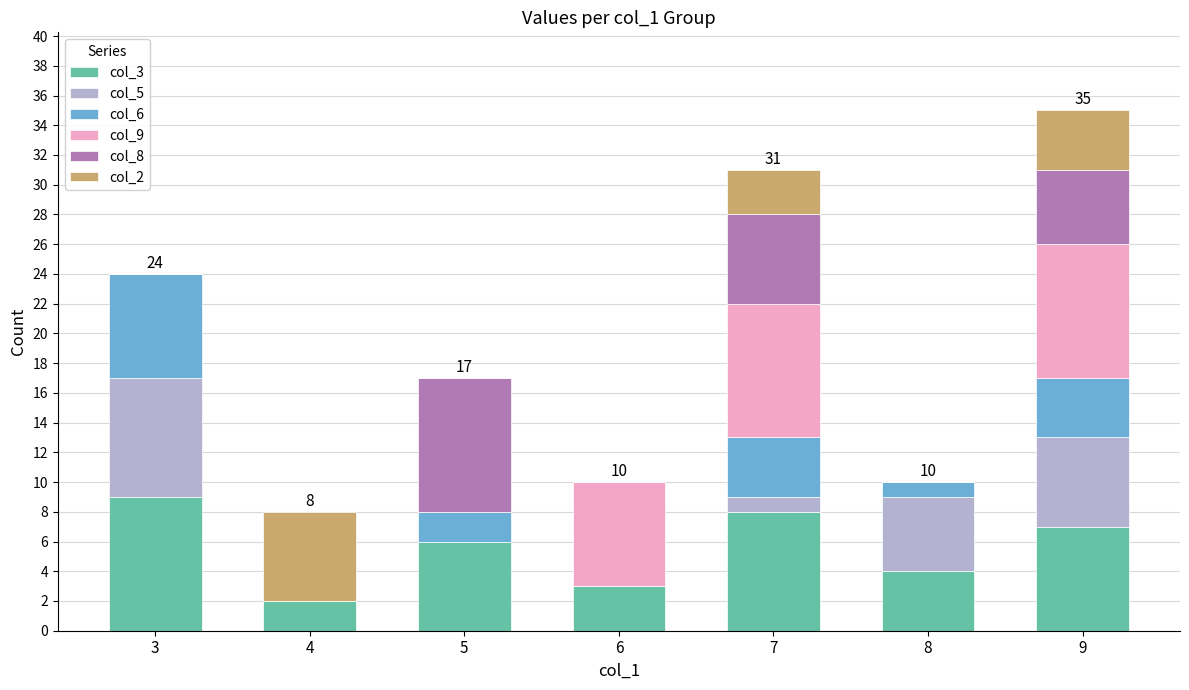

How many series are shown in this chart?

6